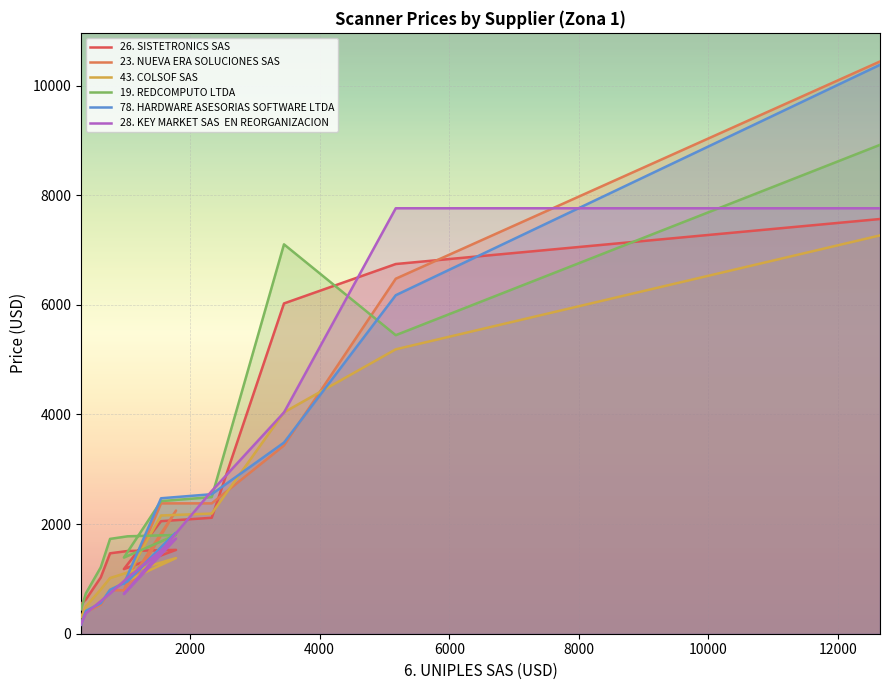

Reading left to right, list all the values displayed in this chart.

26. SISTETRONICS SAS: 545	625	1026	1467	1509	1529	1179	2053	2115	6025	6744	7565
23. NUEVA ERA SOLUCIONES SAS: 194	396	529	793	793	2247	793	2378	2378	3435	6476	10439
43. COLSOF SAS: 303	498	807	1016	1117	1380	941	2157	2192	4039	5188	7266
19. REDCOMPUTO LTDA: 447	737	1210	1730	1777	1802	1389	2419	2492	7103	5446	8918
78. HARDWARE ASESORIAS SOFTWARE LTDA: 163	417	556	802	956	1841	907	2471	2545	3486	6175	10378
28. KEY MARKET SAS  EN REORGANIZACION: 174	372	594	733	1021	1736	723	1510	2603	4036	7761	7761